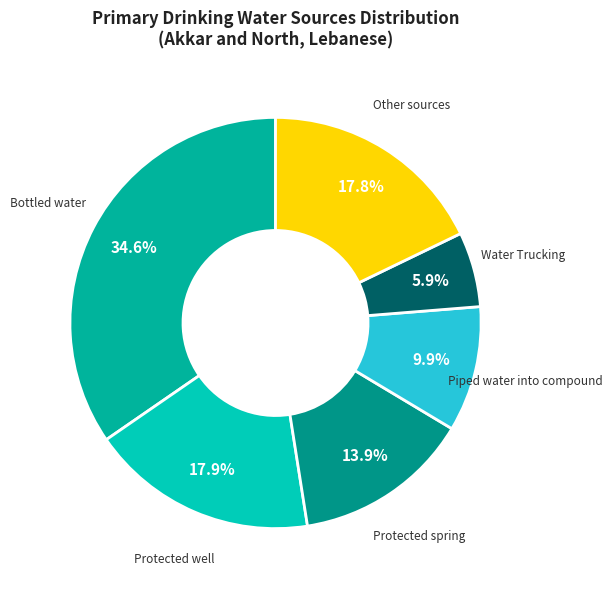

How many slices are in this pie chart?

6